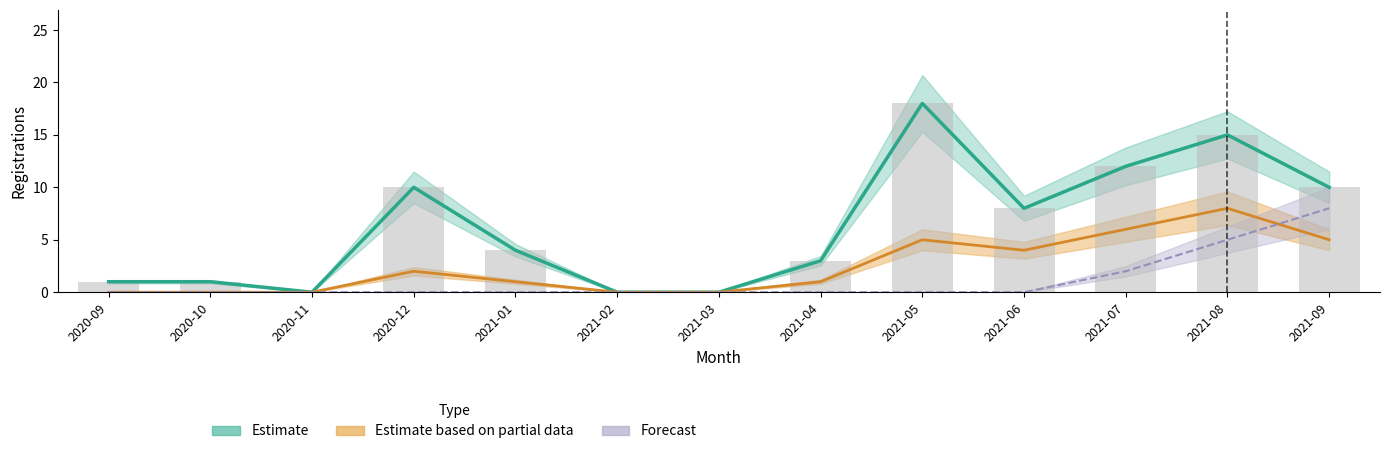

The Estimate series shows 1 at 2020-09. True or false?

True